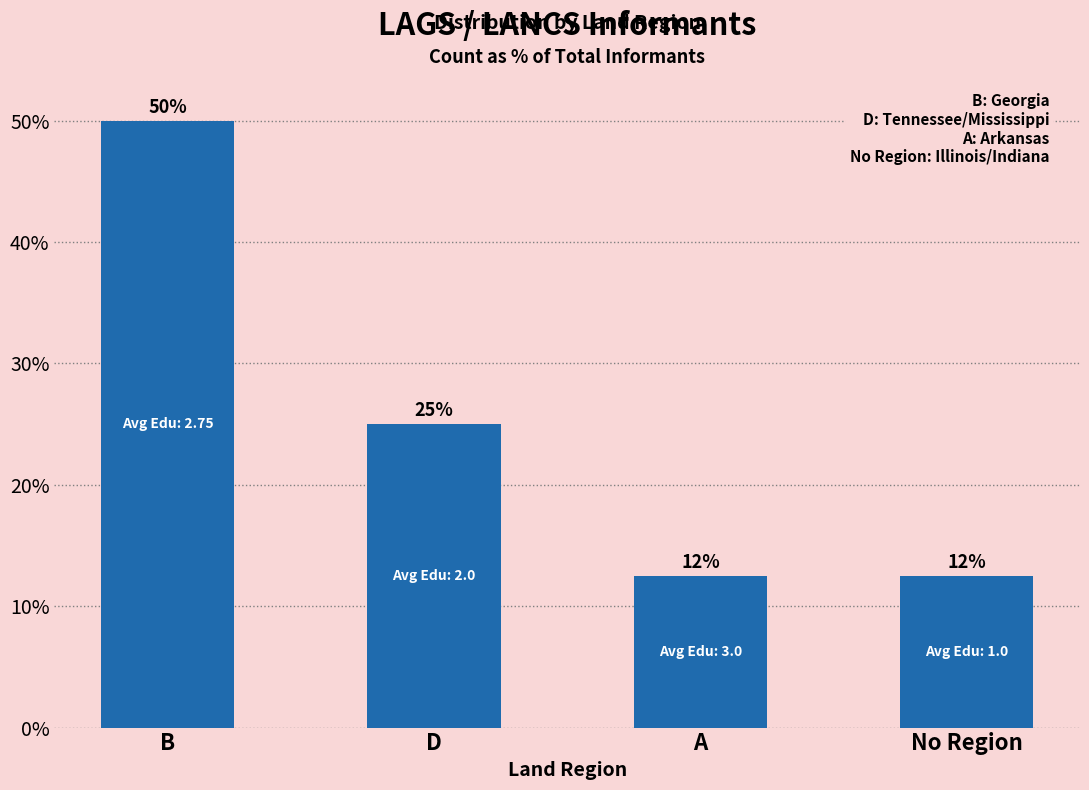

Where is the data nearest to the value 31?

D